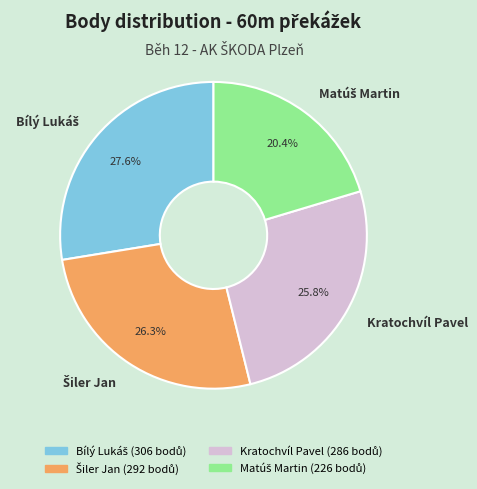

Does Kratochvíl Pavel account for over 50% of the chart?

No